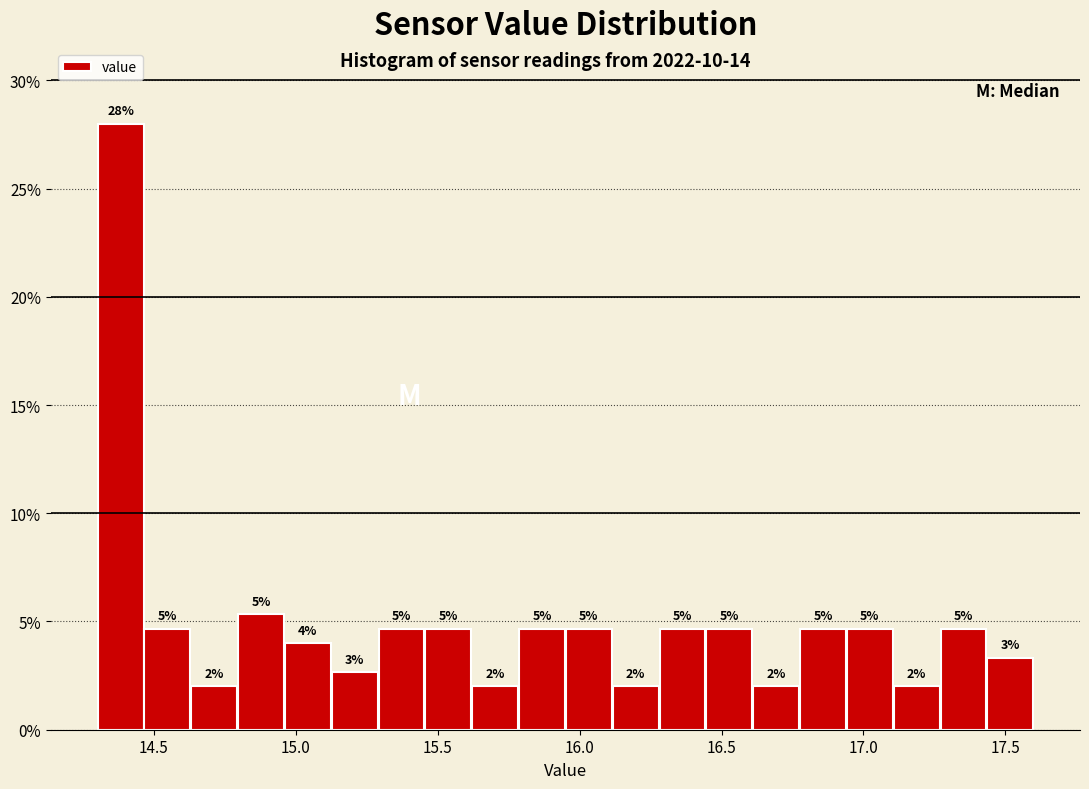

Read against the x-axis, roughly where is the centre of the tallest bar?

14.40